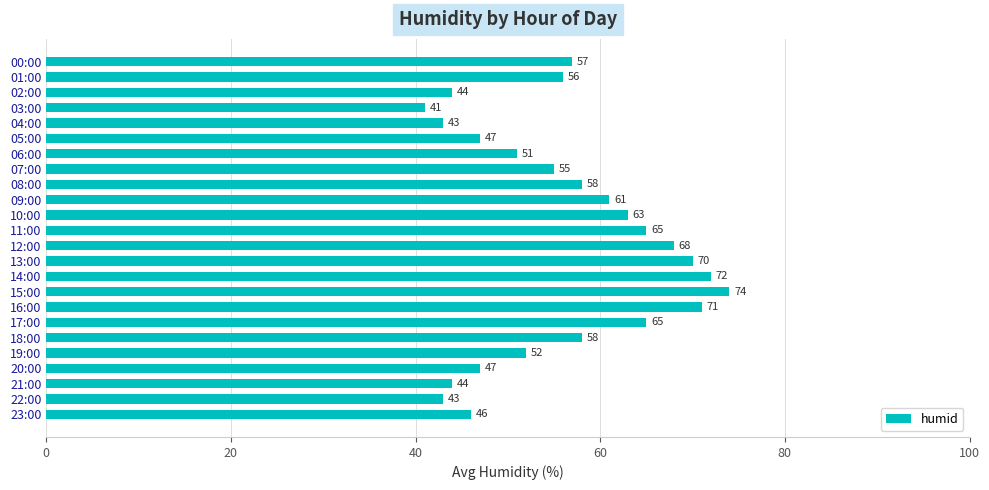

Which label corresponds to the smallest value in the chart?

03:00